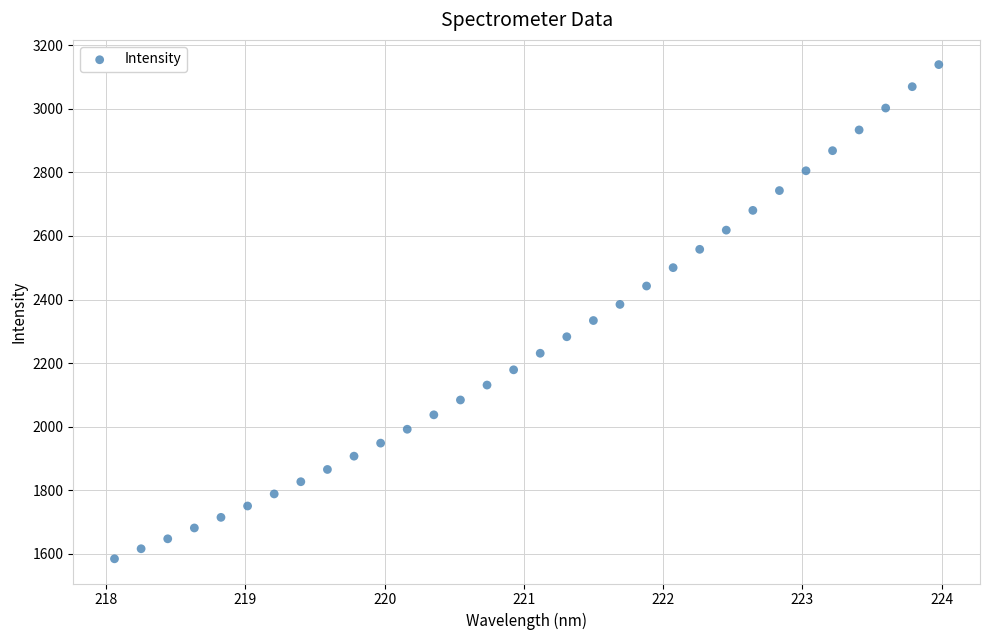

What is the range of X values (max minus min)?

5.9